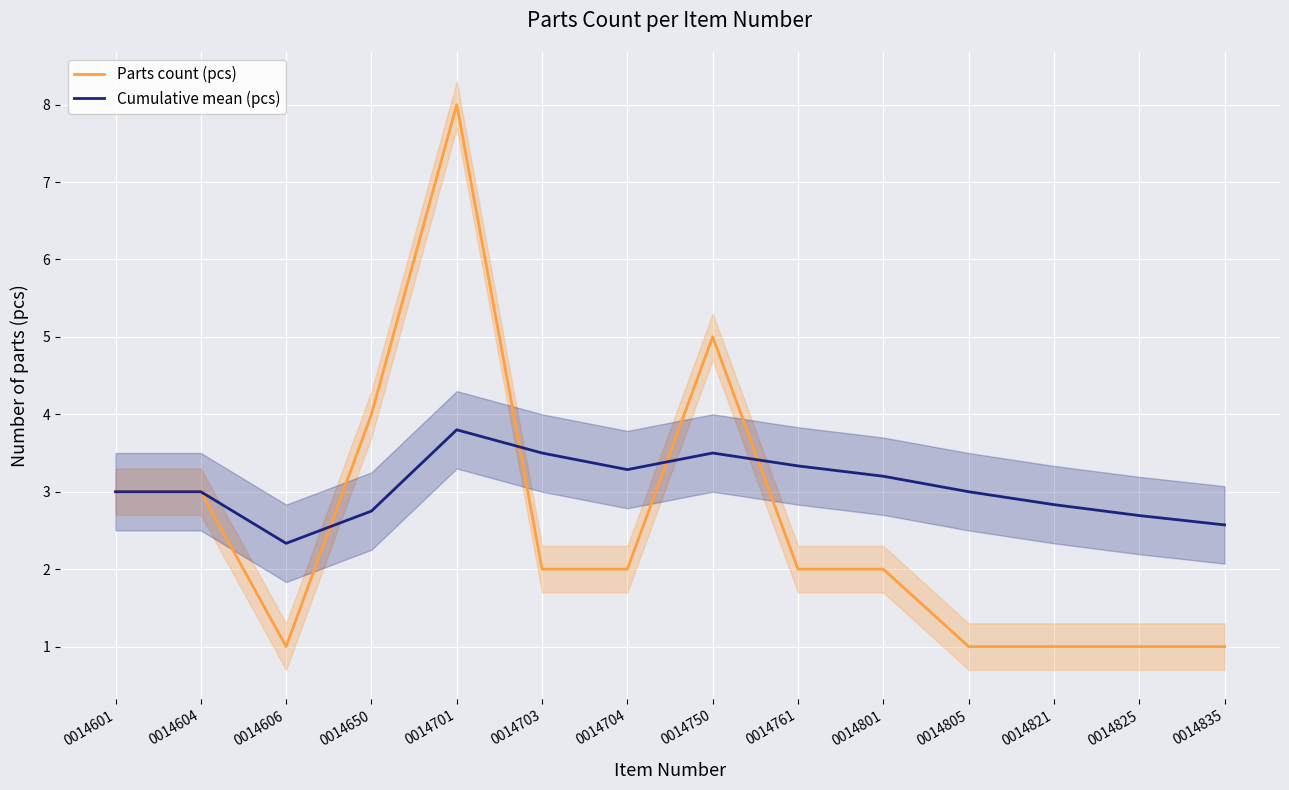

What is the sum of all Parts count (pcs) values?

36.0